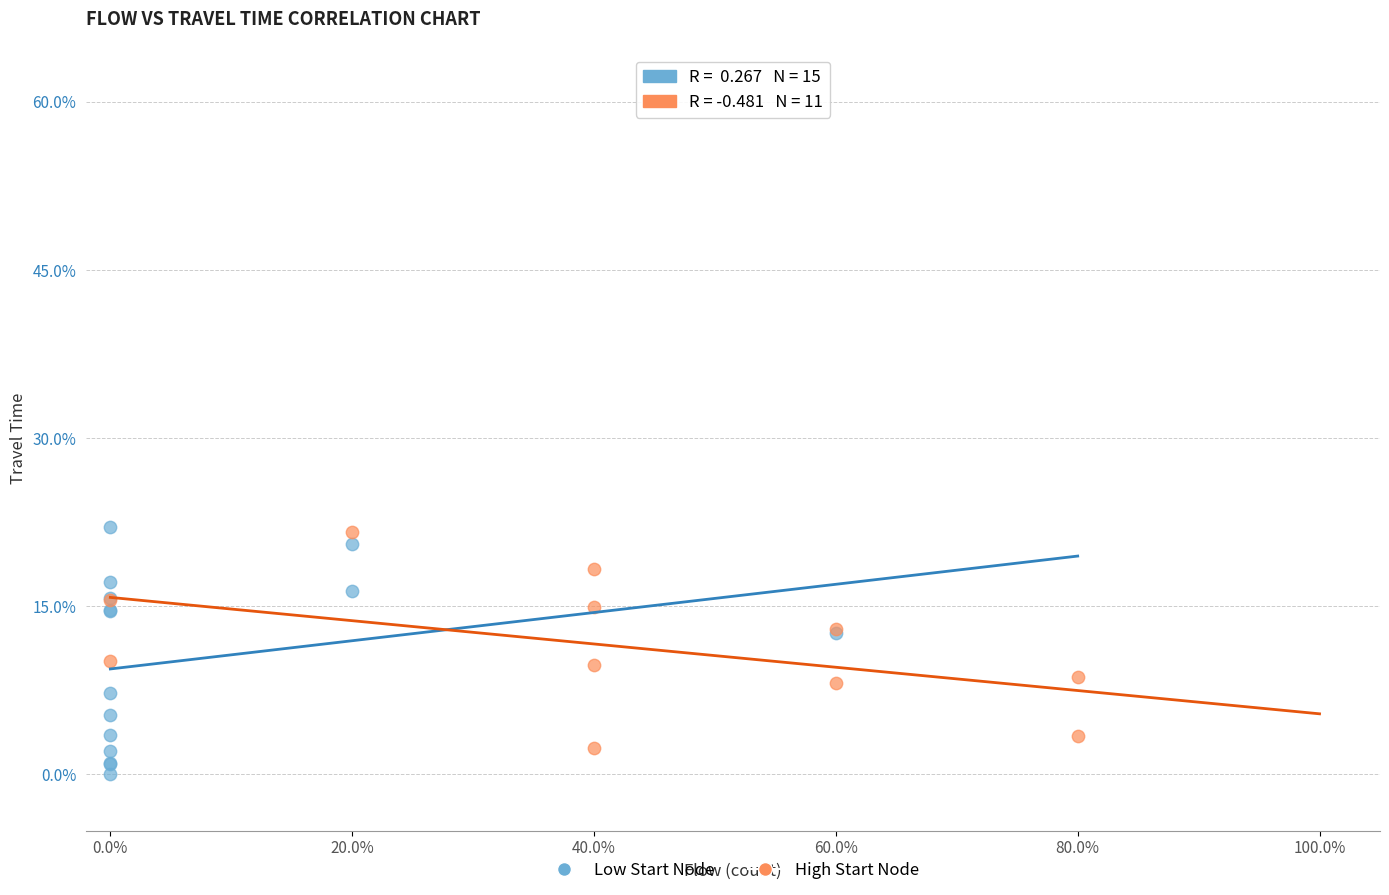

Which series has the largest Y range (max minus min)?

Low Start Node